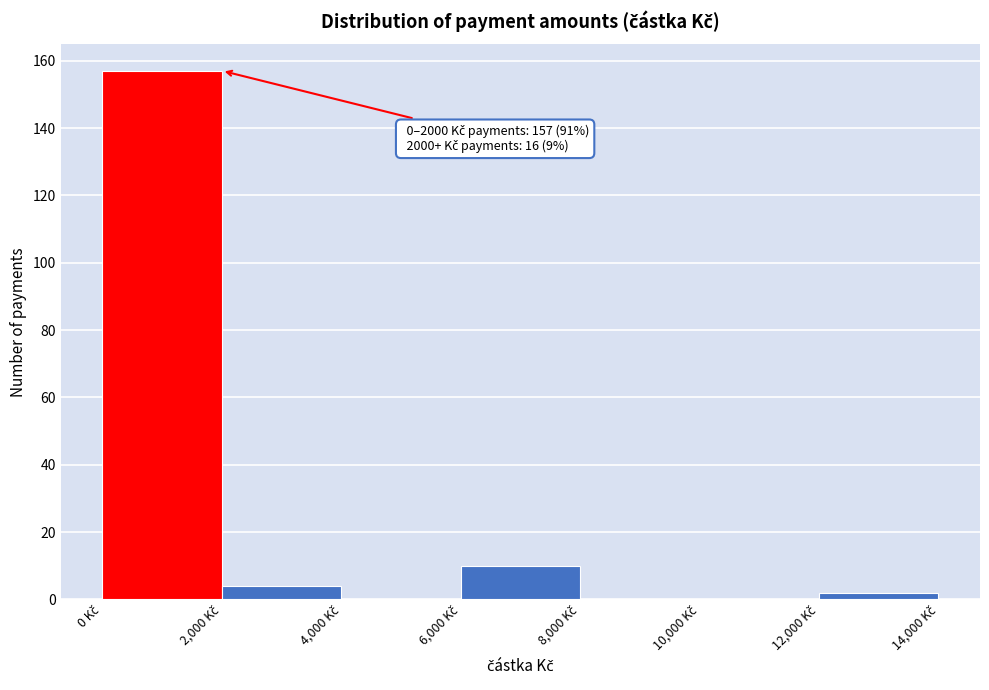

Which range on the x-axis has the tallest bar?

0 to 2000